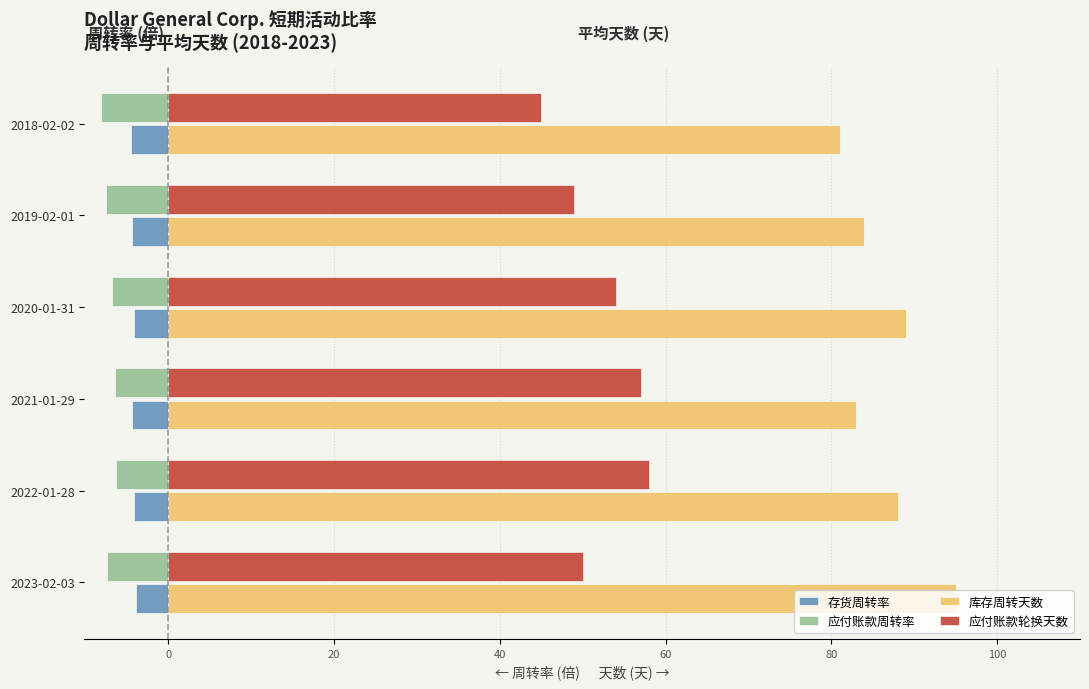

The value of 应付账款轮换天数 at 2022-01-28 is 98.6. True or false?

False